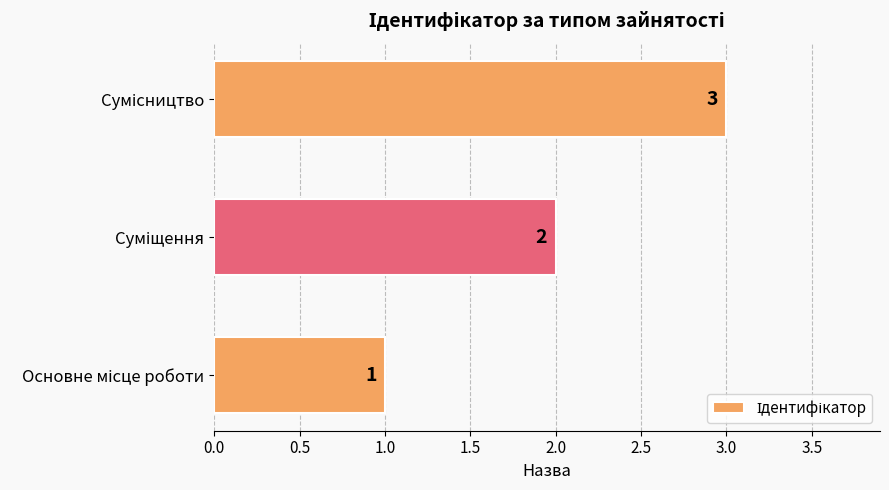

What is the smallest value displayed?

1